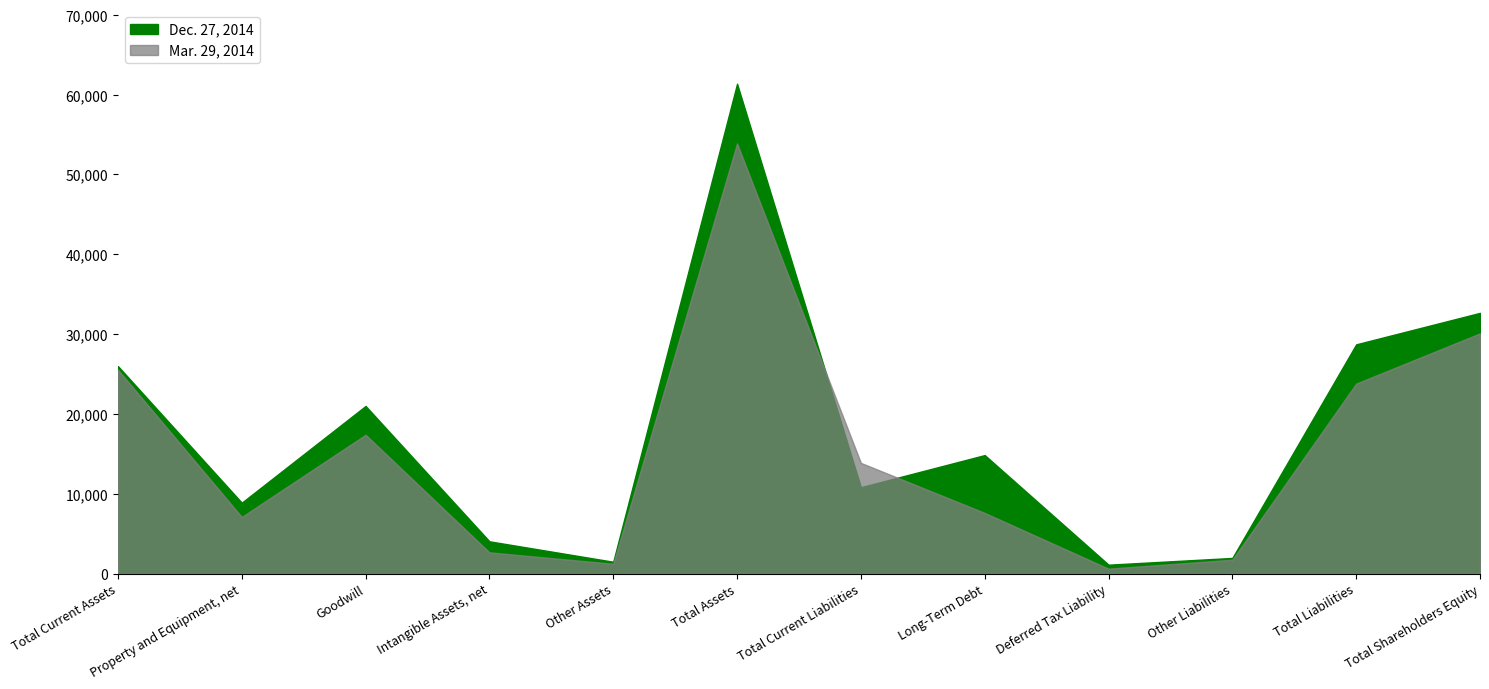

True or false: Dec. 27, 2014 and Mar. 29, 2014 intersect in this chart.

True